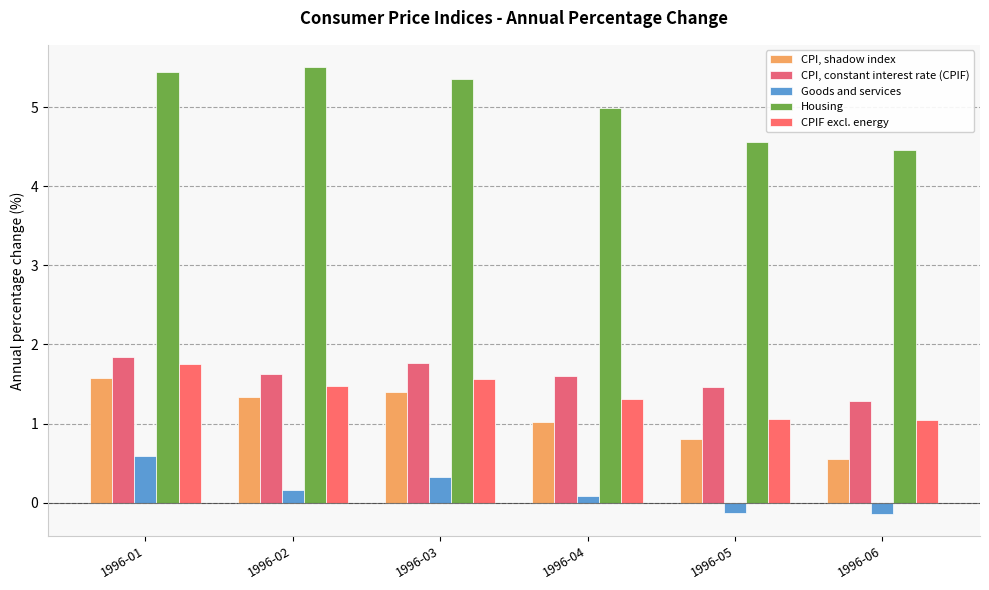

What is the difference between the highest and lowest values at 1996-01?

4.9